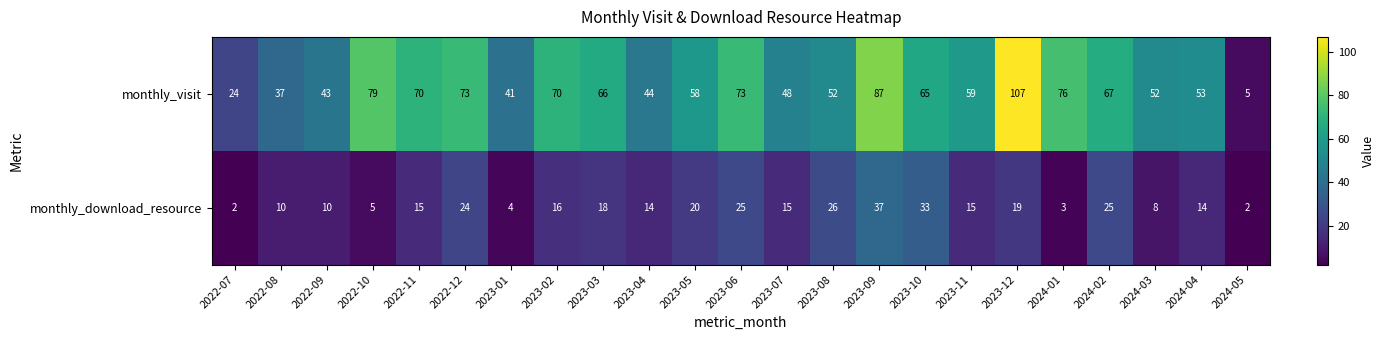

The value of monthly_download_resource at 2023-10 is 33. True or false?

True